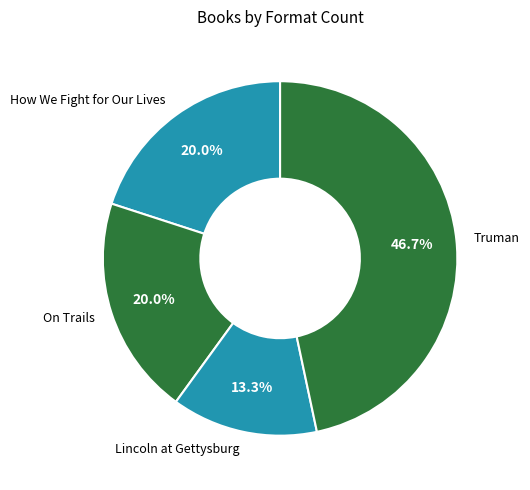

To the nearest percent, what is the combined percentage of On Trails and Truman?

67%